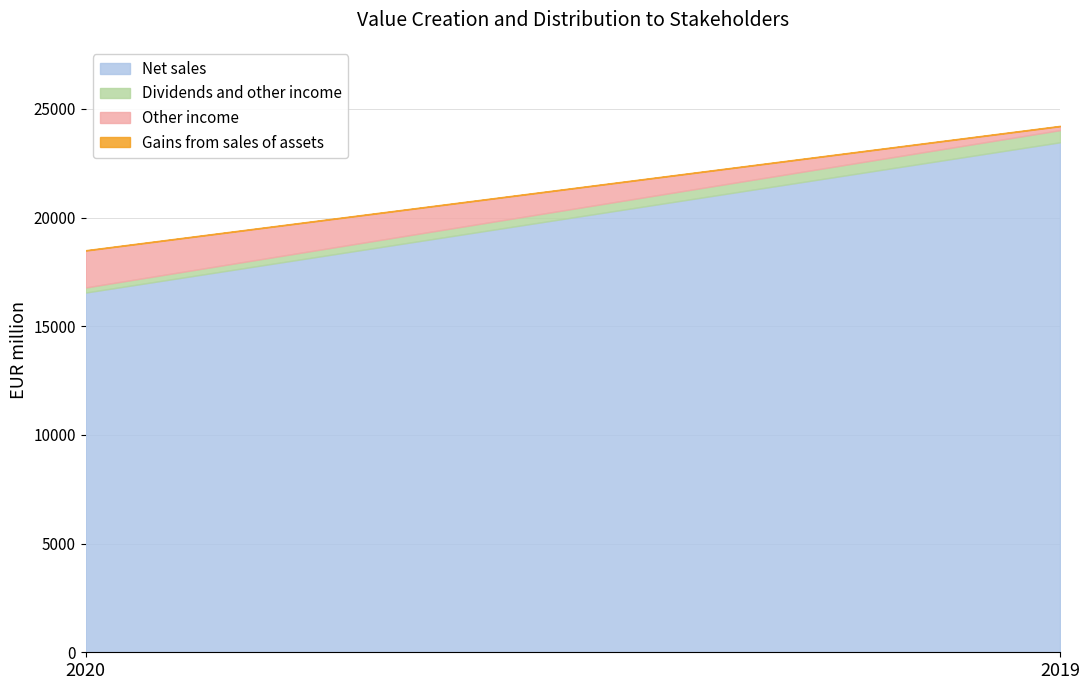

What is the spread (max minus min) of values at 2019?

23440